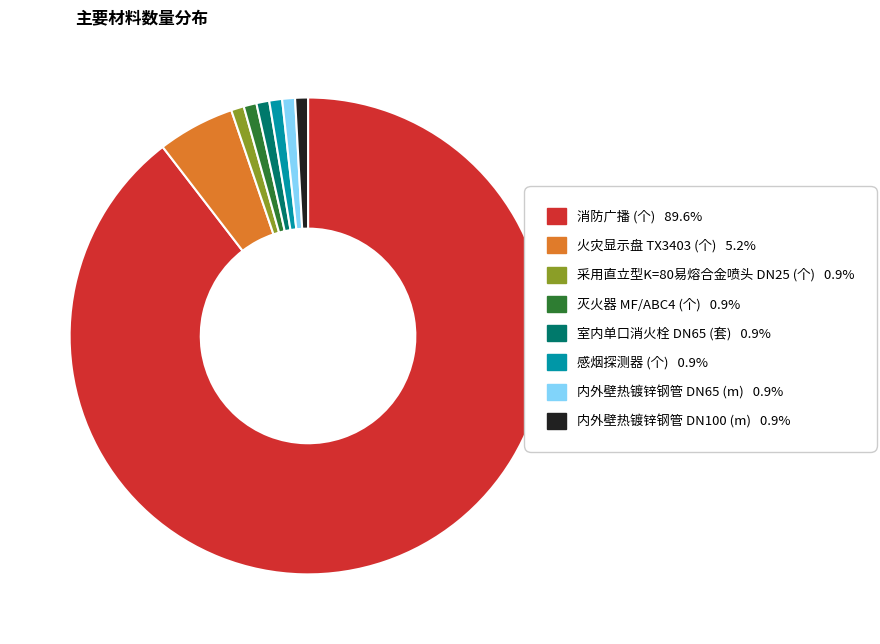

Which slice is the largest?

消防广播 (个)